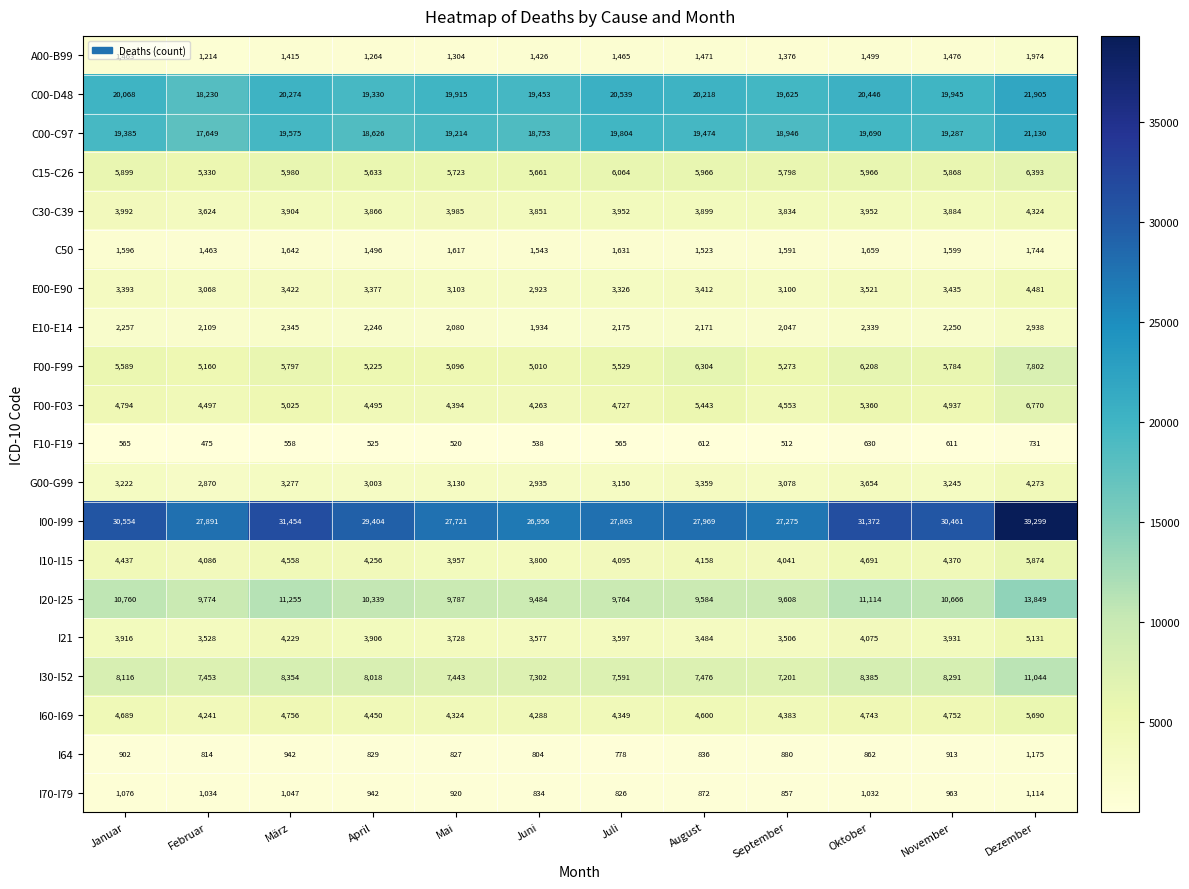

What is the difference between the highest and lowest values at April?

28879